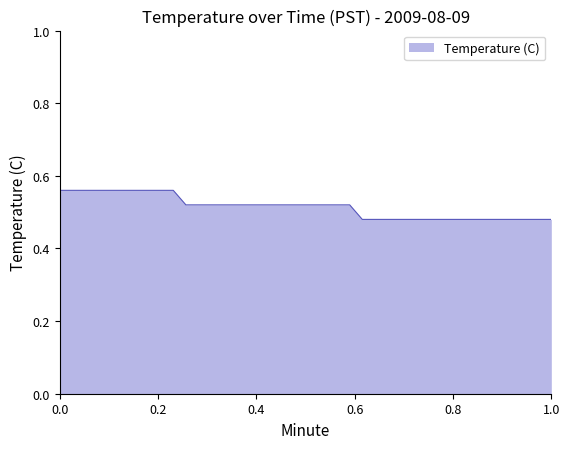

What is the difference between the maximum and minimum values?

0.1